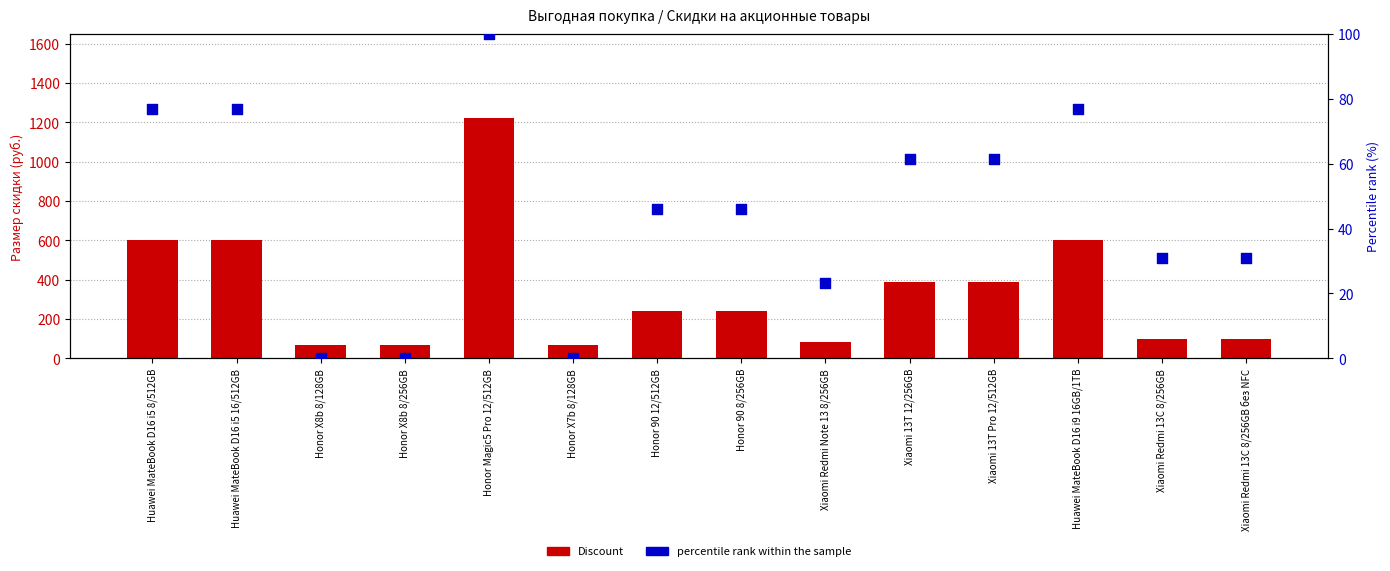

Which series reaches the minimum Y coordinate?

percentile rank within the sample